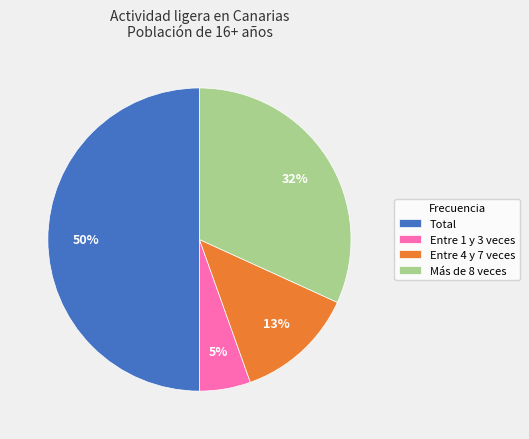

To the nearest percent, what is the combined percentage of Entre 4 y 7 veces and Más de 8 veces?

45%